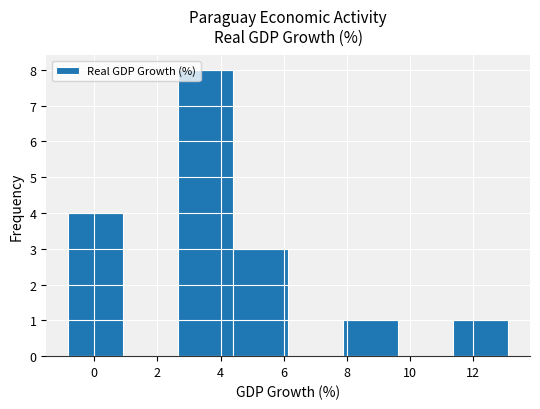

Which range on the x-axis has the tallest bar?

2.6 to 4.4